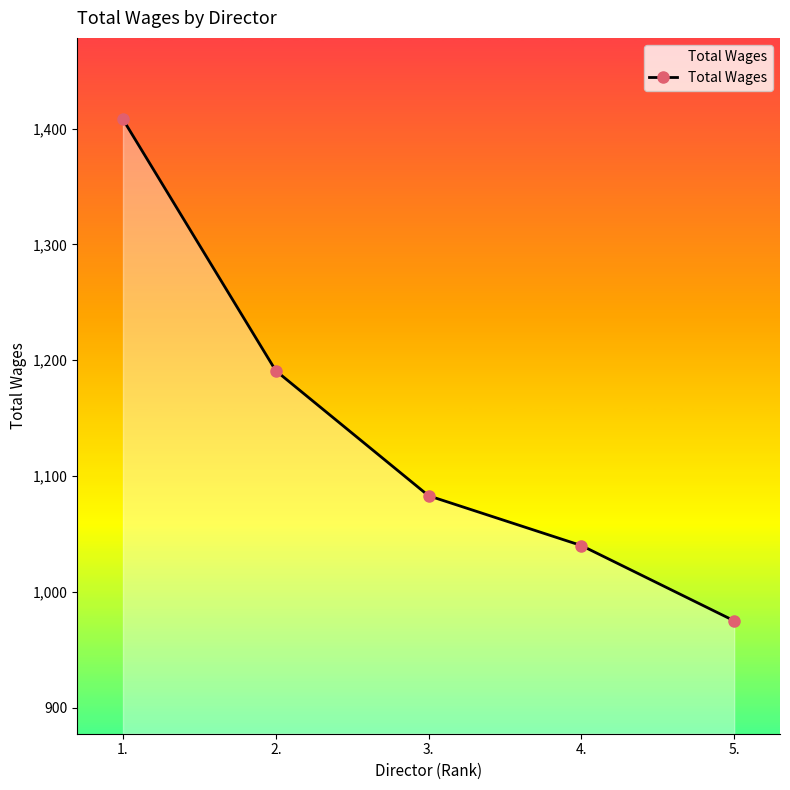

Count the number of categories in the chart.

5